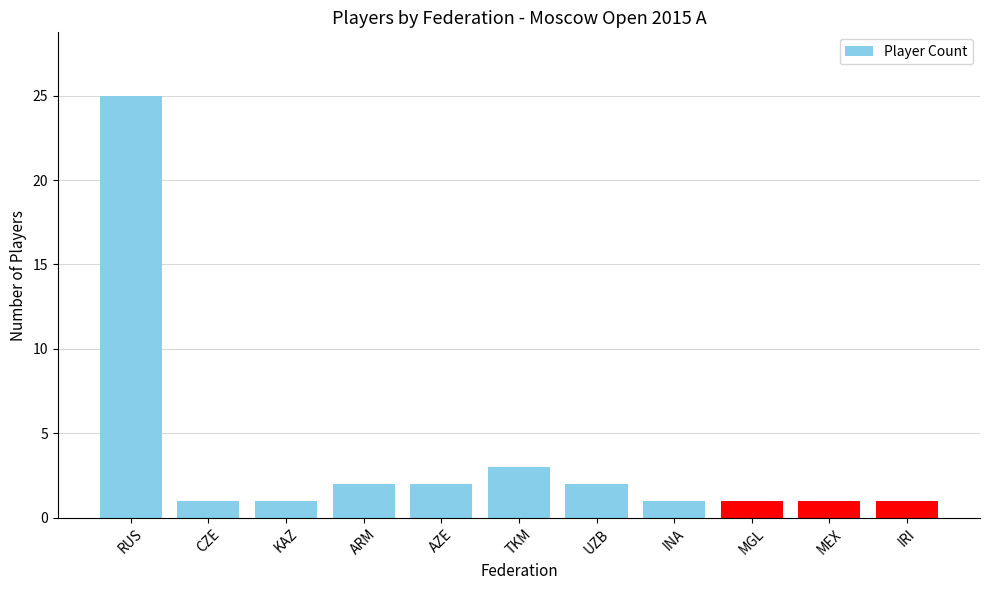

Which category has the highest value across all series?

RUS